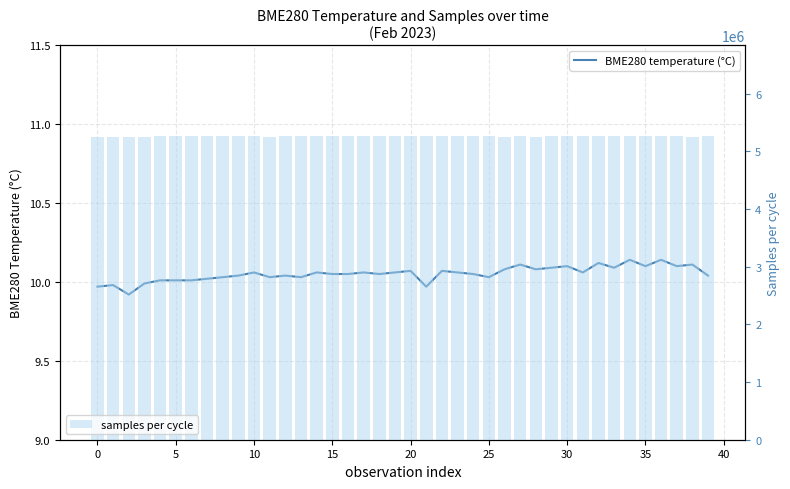

What is the average value of the samples per cycle series?

5257237